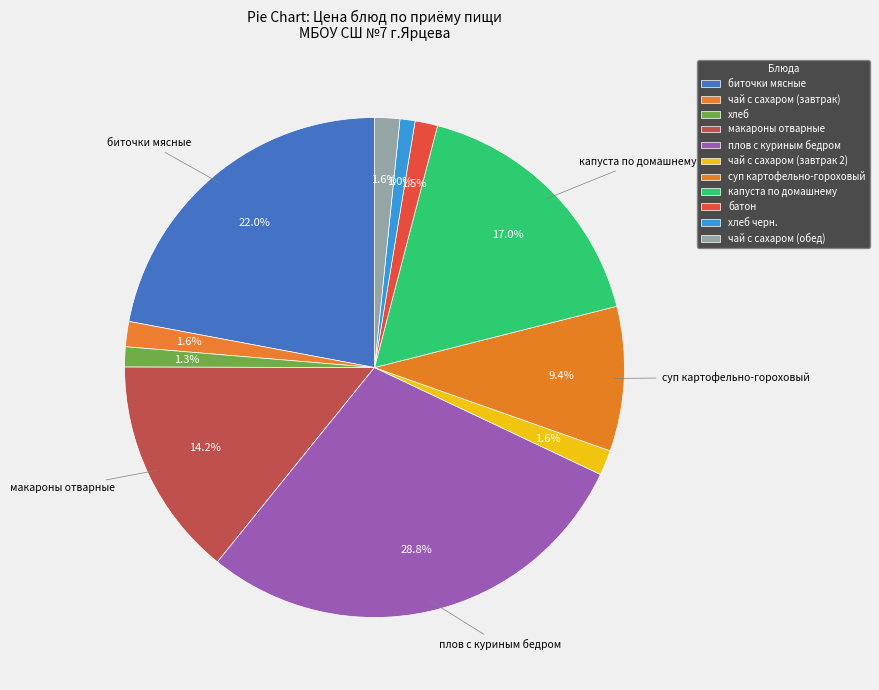

Does чай с сахаром (завтрак 2) account for over 50% of the chart?

No